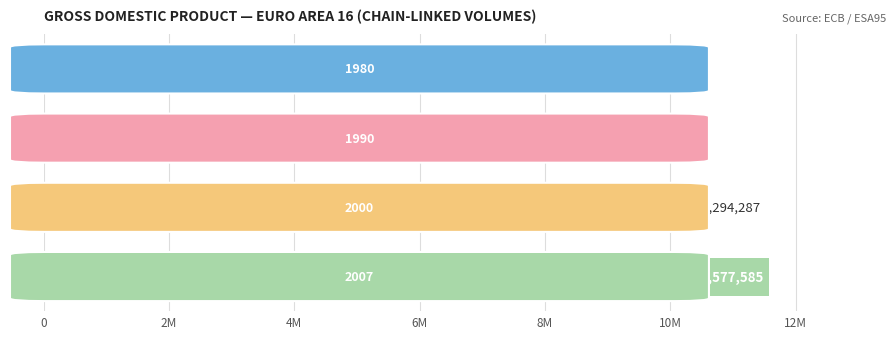

Does the chart contain any negative values?

No